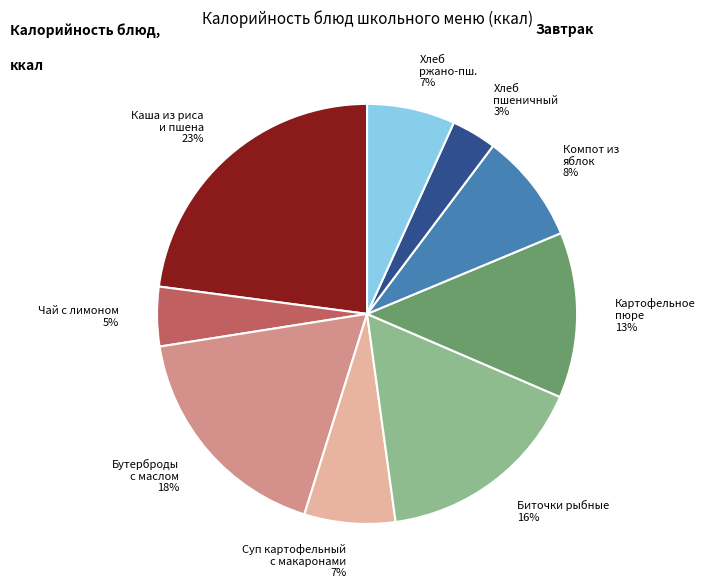

Which has a higher value, Бутерброды с маслом 18% or Чай с лимоном 5%?

Бутерброды с маслом 18%